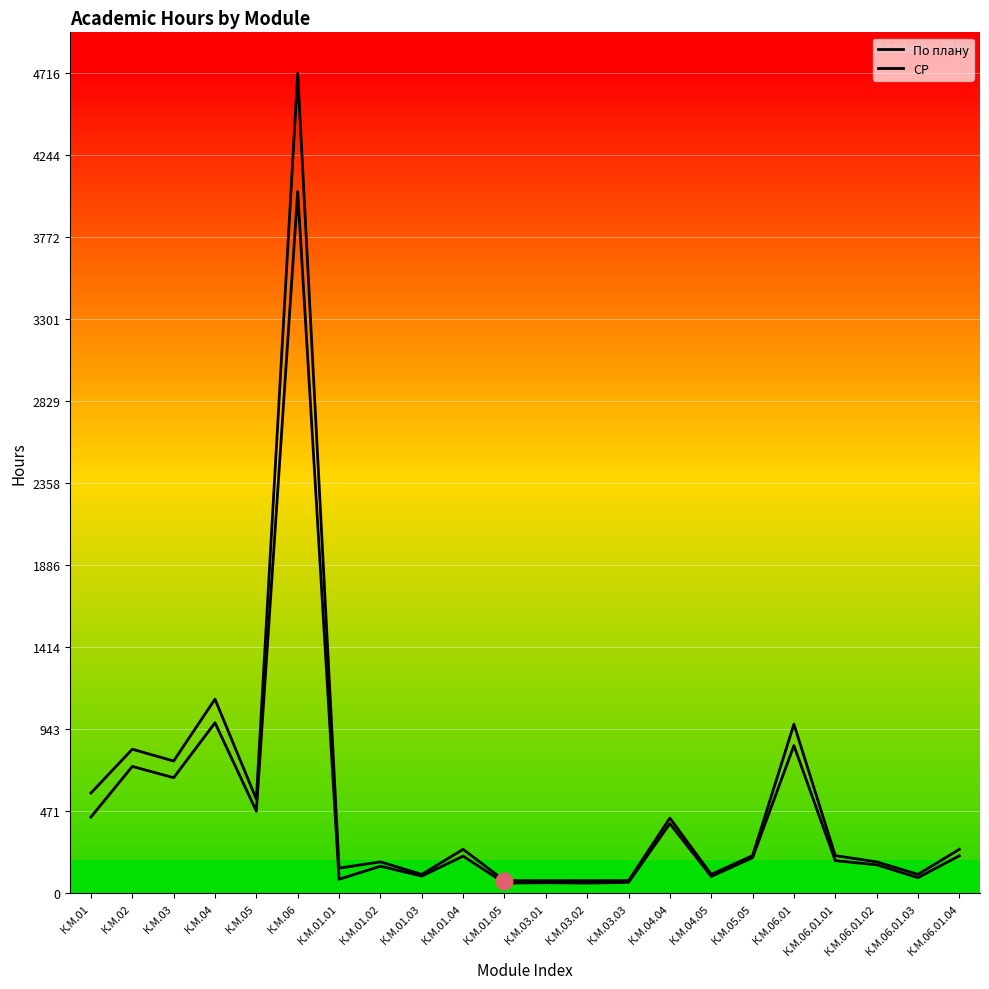

At which category does СР reach its first local valley?

К.М.03